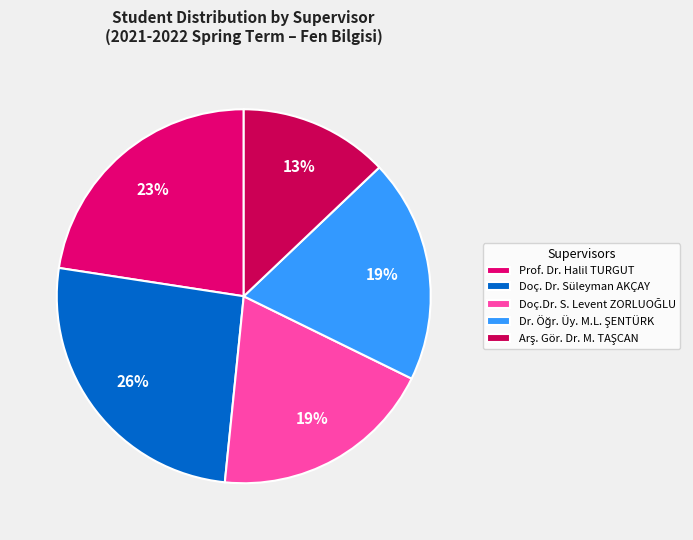

To the nearest percent, what is the average slice percentage?

20%